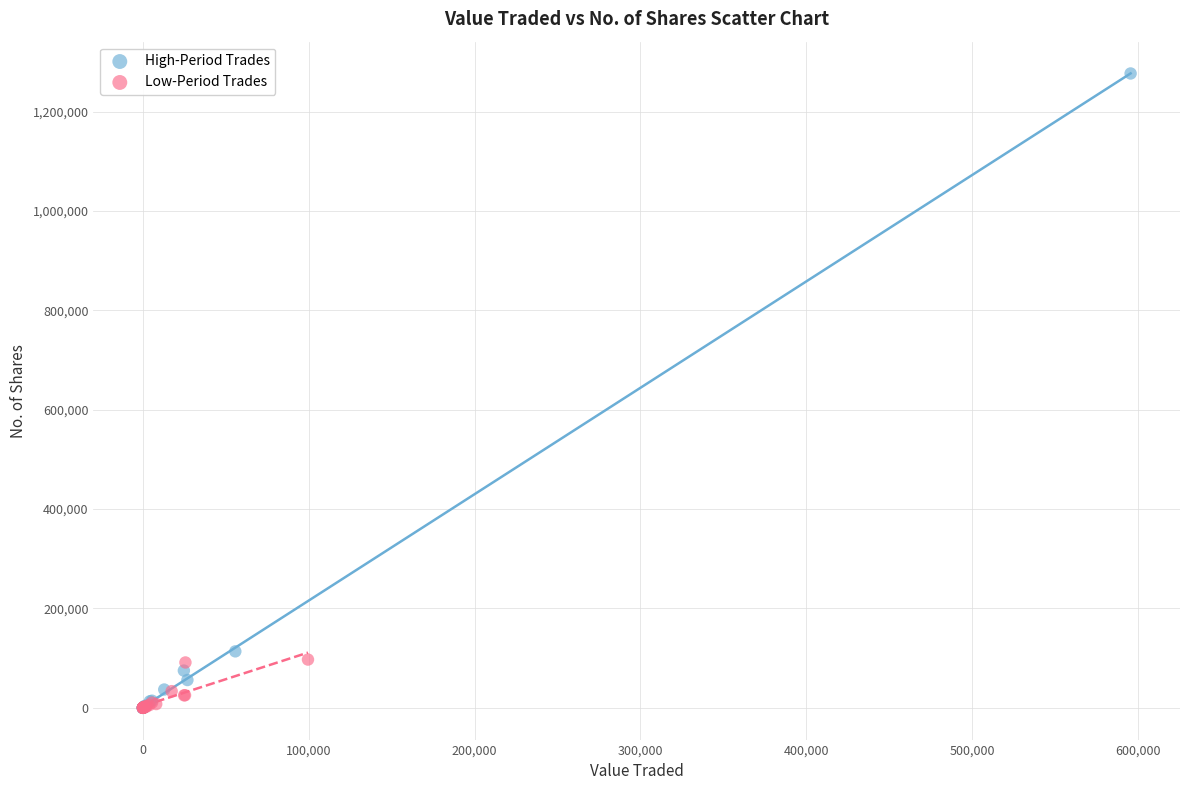

Which series has the widest spread of Y values?

High-Period Trades